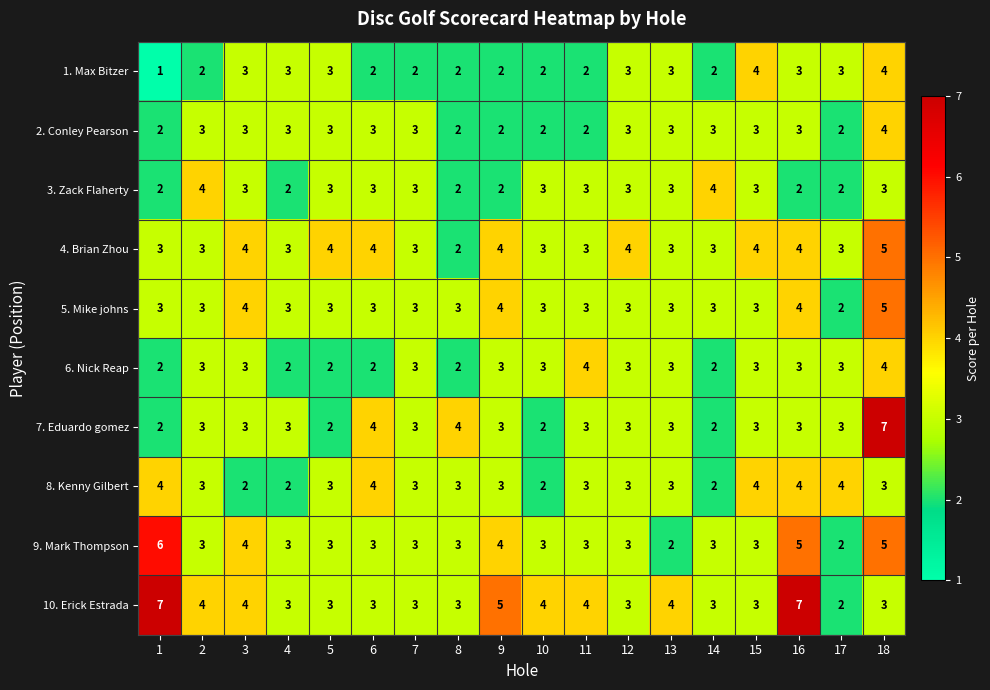

What is the maximum value shown in the chart?

7